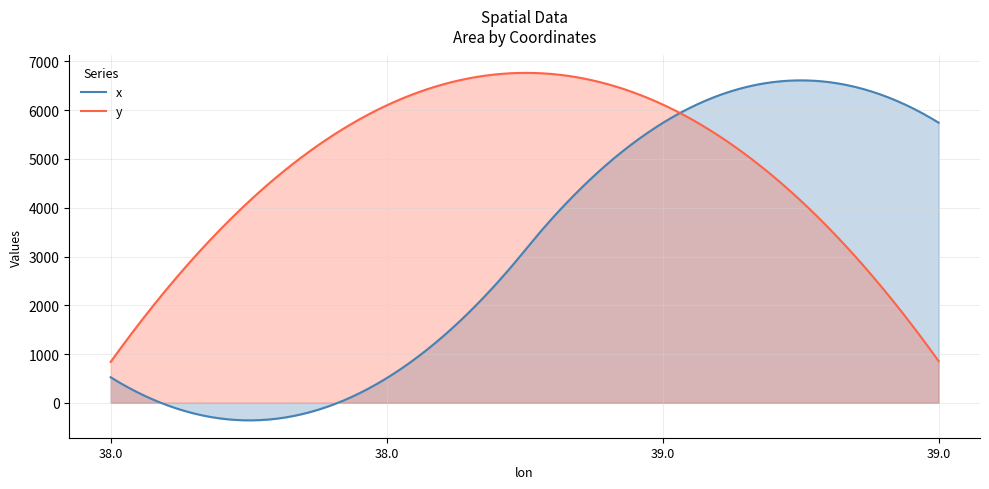

How many values in the x series exceed 5737?

2